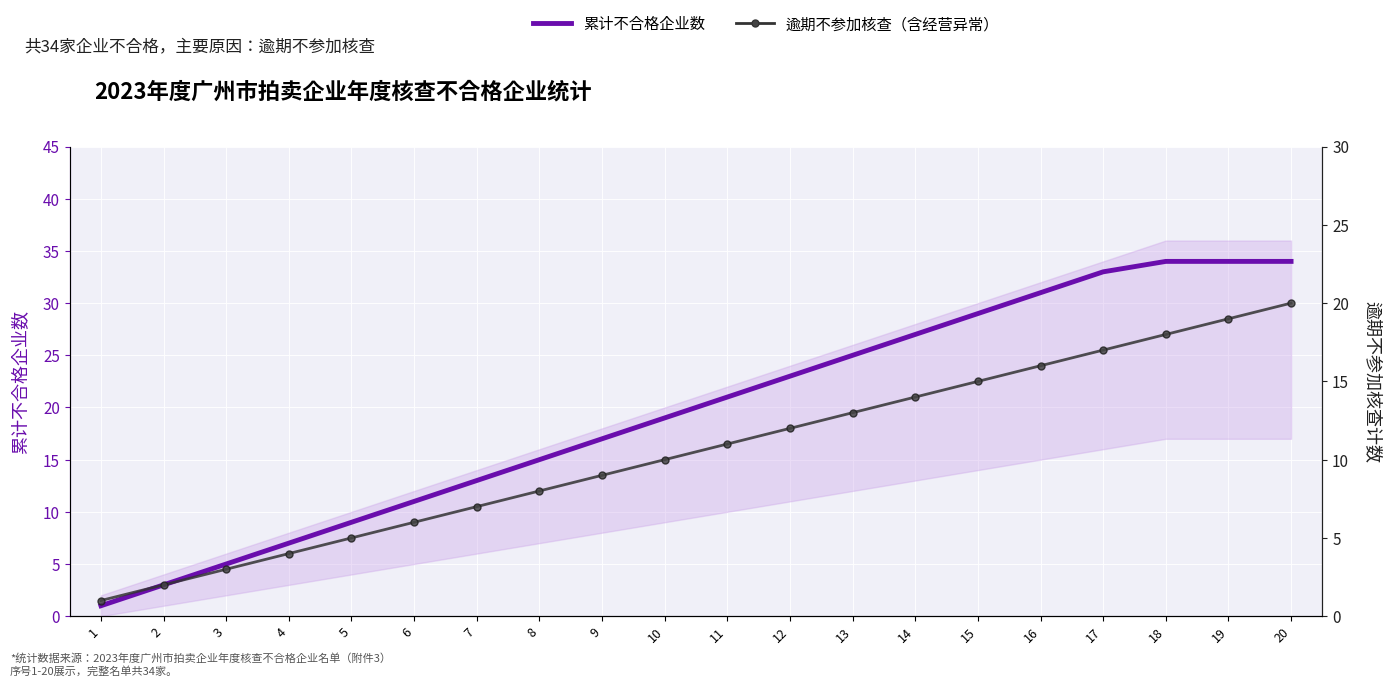

What is the difference between the highest and lowest values at 12?

11